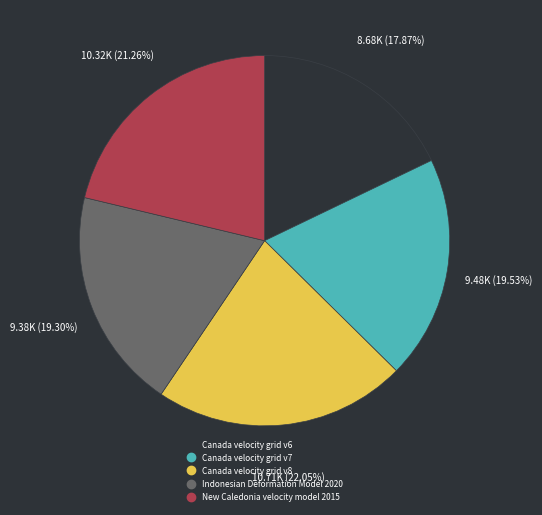

To the nearest percent, what percentage of the pie is Canada velocity grid v7?

20%